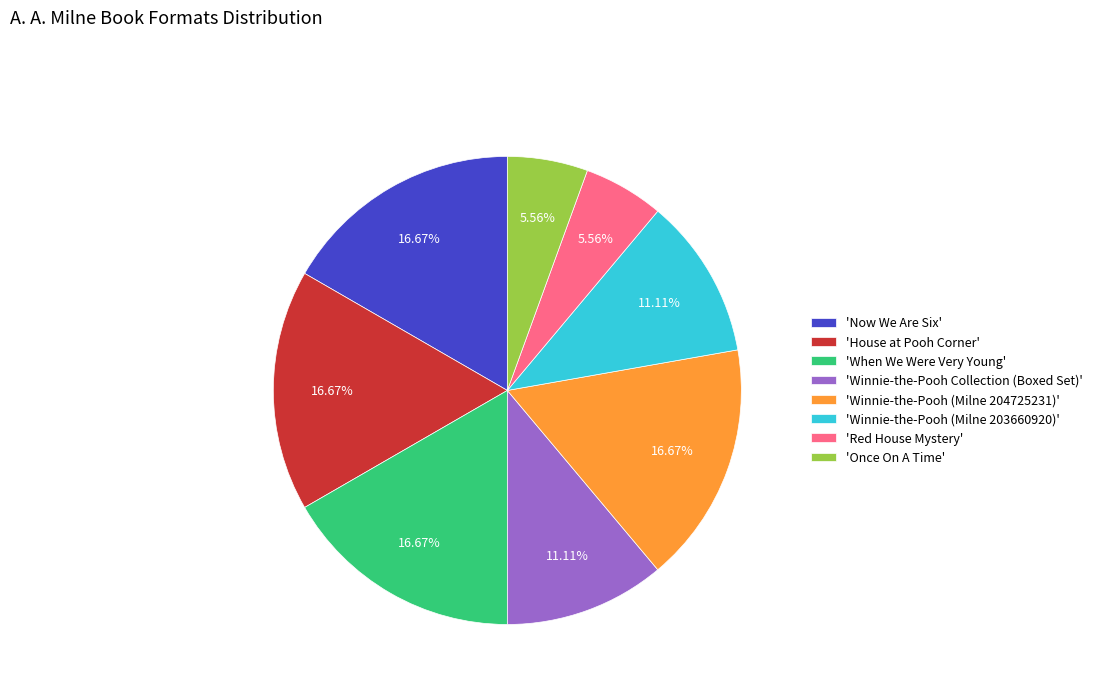

Does 'Once On A Time' account for over 50% of the chart?

No